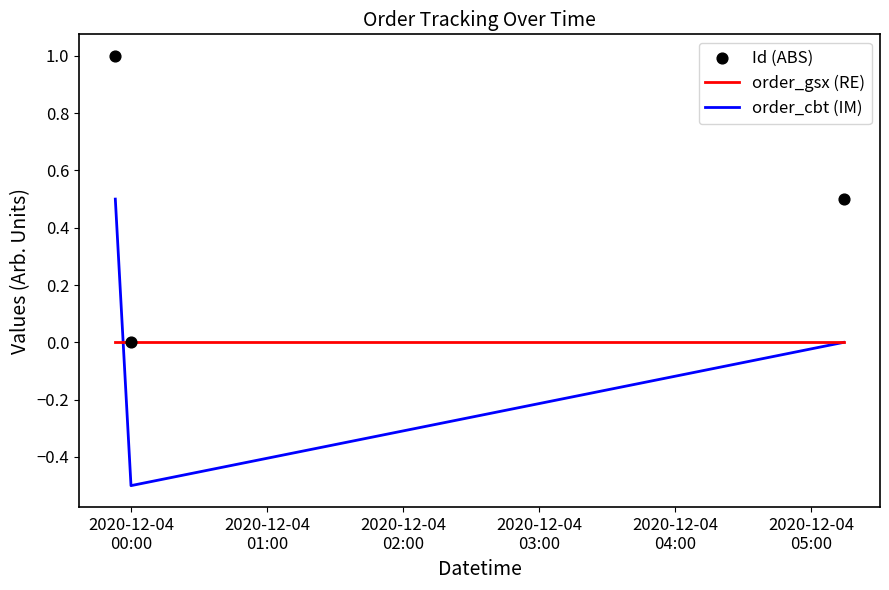

Which series has the largest total across all categories?

Id (ABS)